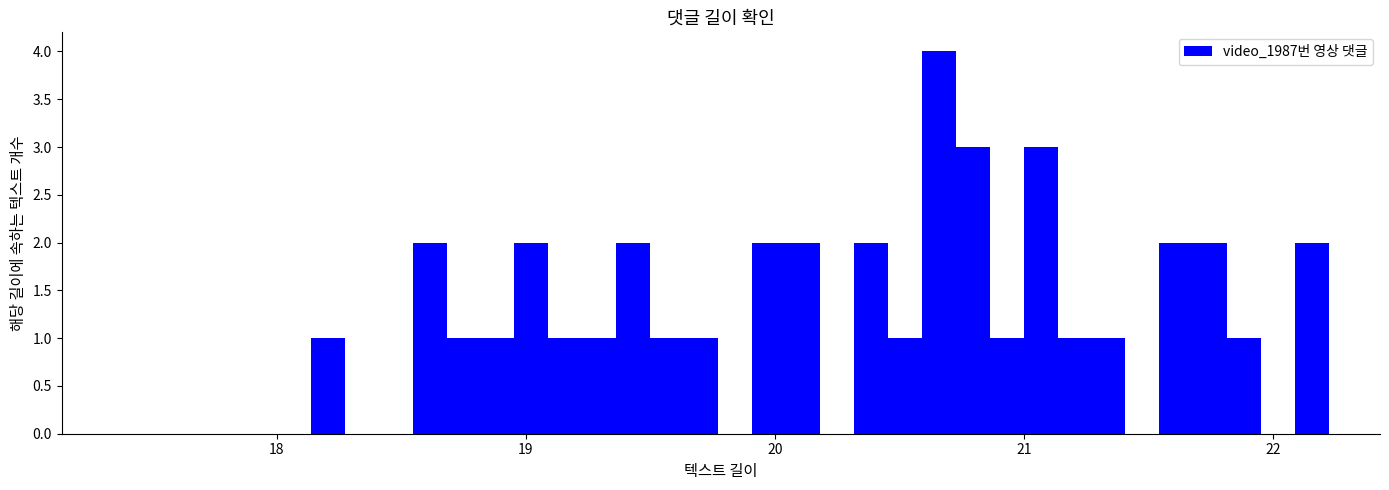

Around what value on the x-axis is the tallest bar? Give the approximate position of its centre, as read against the axis.

20.7